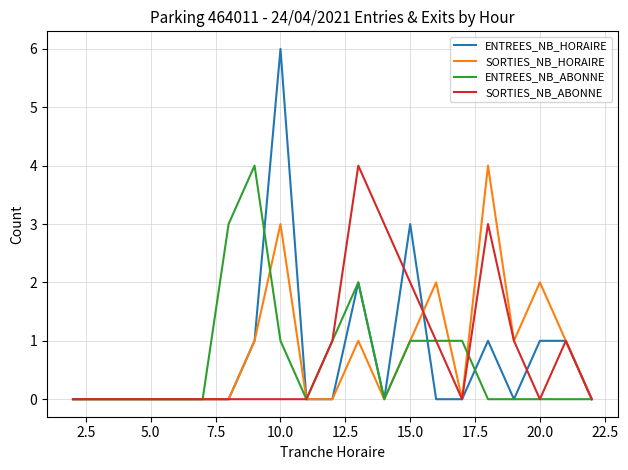

True or false: ENTREES_NB_HORAIRE and ENTREES_NB_ABONNE intersect in this chart.

True